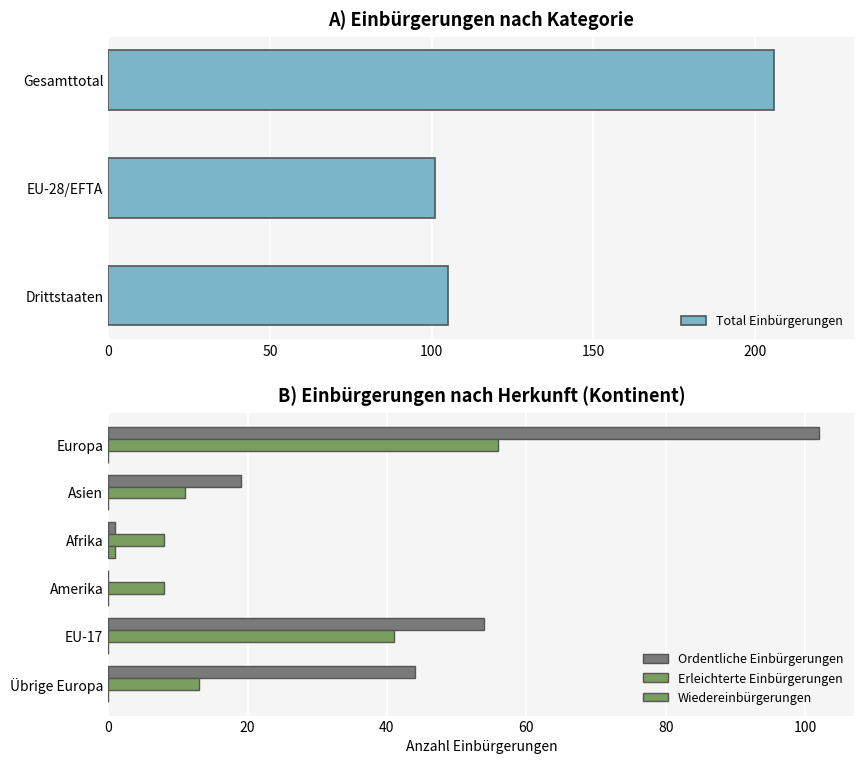

The value of Total Einbürgerungen at Drittstaaten is 105. True or false?

True